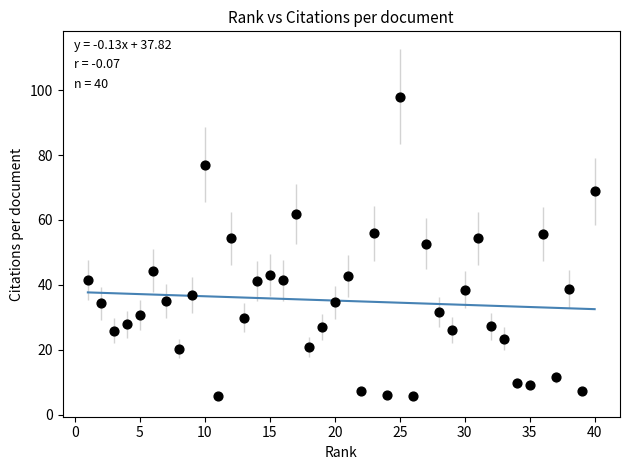

What Y value in the scatter plot is closest to 51?

52.6